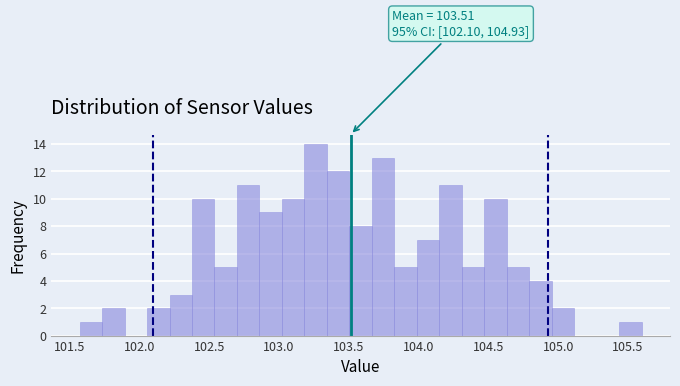

Around what value on the x-axis is the tallest bar? Give the approximate position of its centre, as read against the axis.

103.25